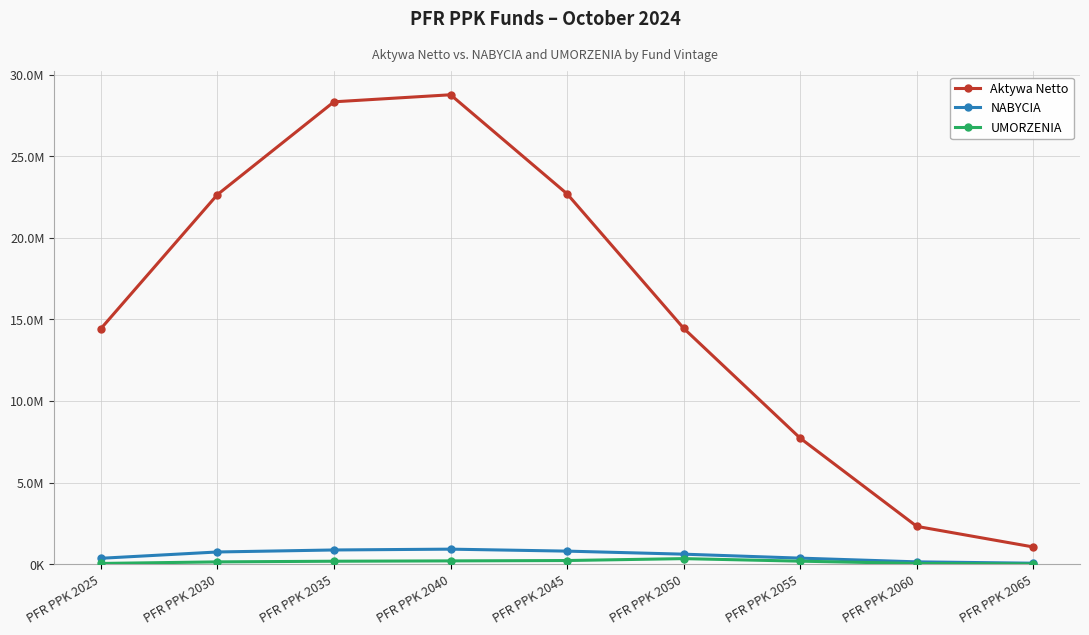

What is the difference between the highest and lowest values at PFR PPK 2035?

28180581.2